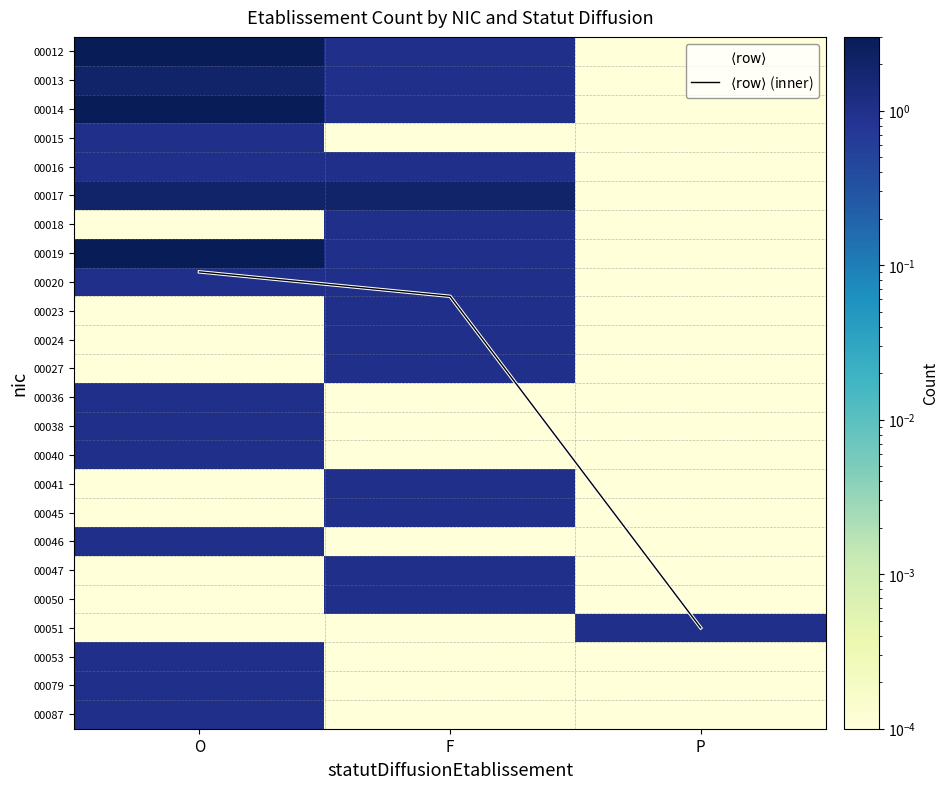

Which series has the largest total across all categories?

$\langle \mathrm{row} \rangle$